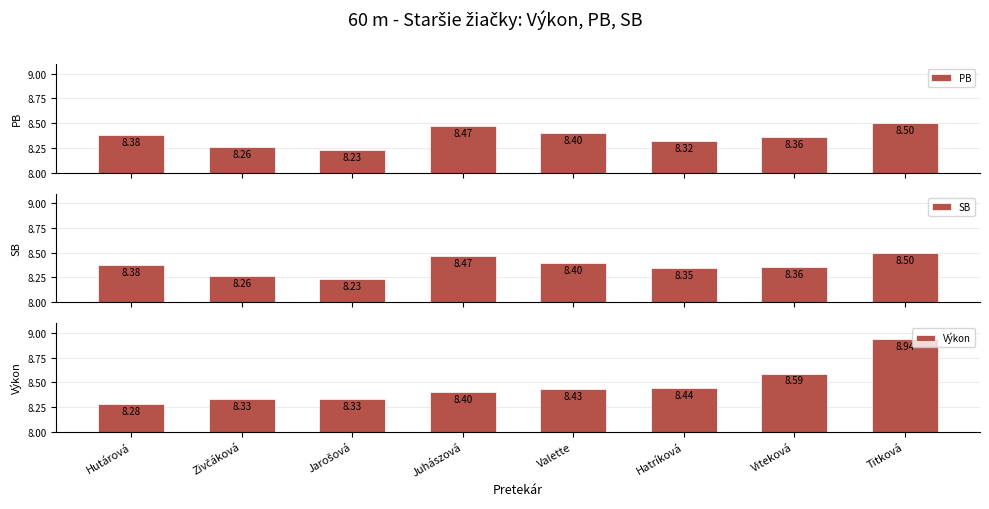

What are all the series names shown in the legend?

PB, SB, Výkon